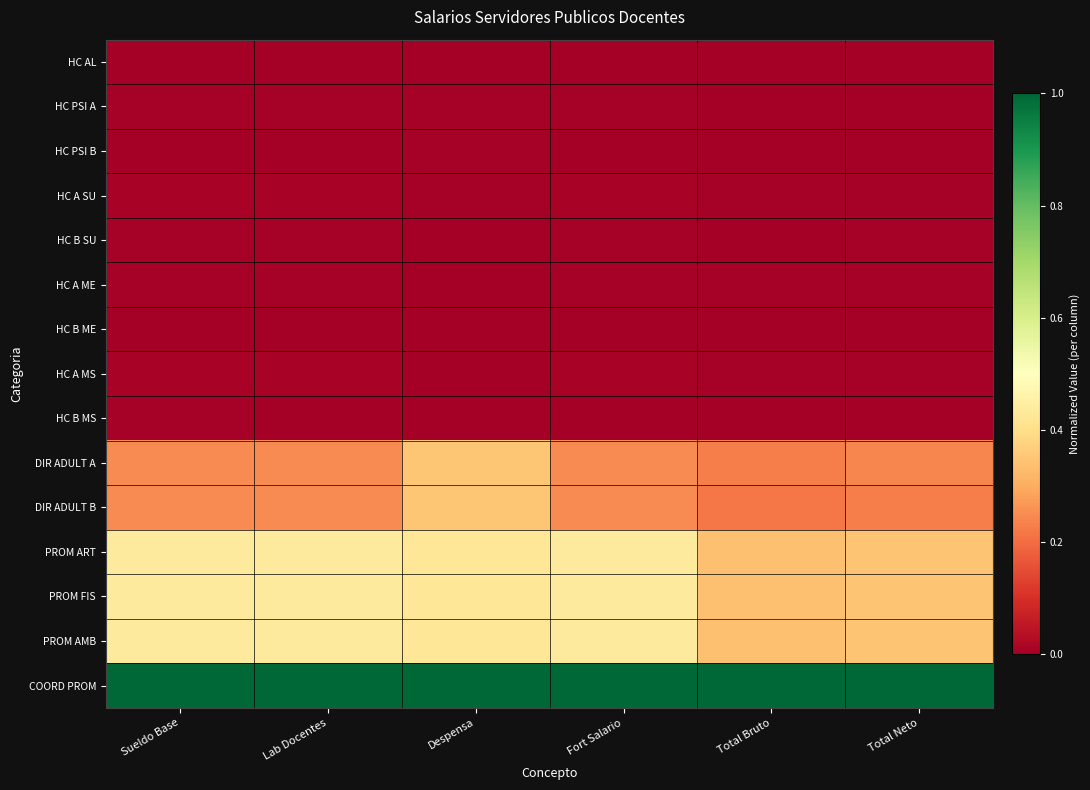

At how many categories does at least one series exceed 0?

6